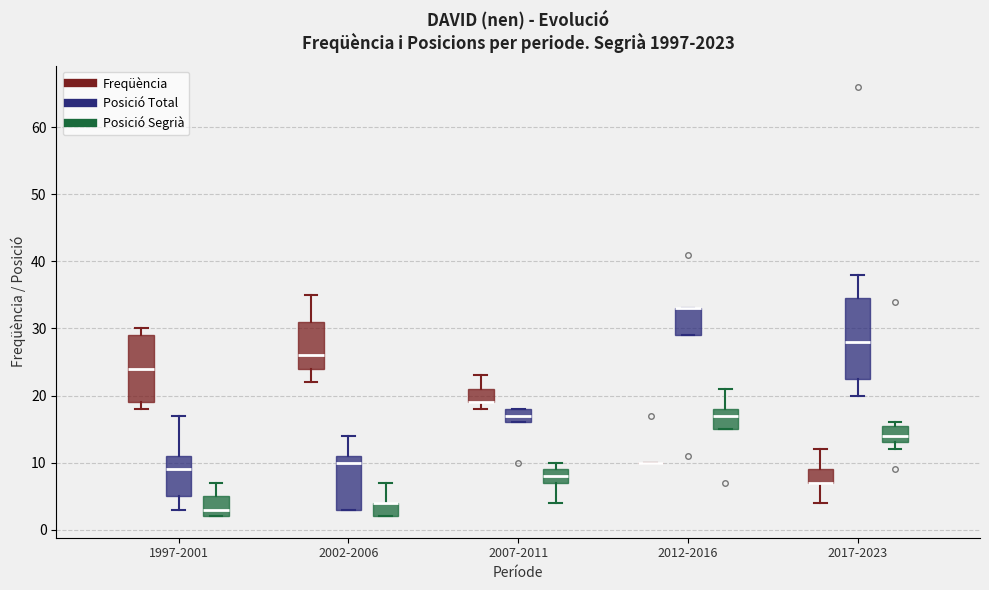

Reading left to right, transcribe this box plot: for each box, give where its median line is, the range the box spans, and where its two whiskers end, as read against the y-axis. The values are not printed on the chart, so give them approximately, as read against the axis.

1997-2001 (Freqüència): median 24, box 19 to 29, whiskers 18 to 30
1997-2001 (Posició Total): median 9, box 5 to 11, whiskers 3 to 17
1997-2001 (Posició Segrià): median 3, box 2 to 5, whiskers 2 to 7
2002-2006 (Freqüència): median 26, box 24 to 31, whiskers 22 to 35
2002-2006 (Posició Total): median 10, box 3 to 11, whiskers 3 to 14
2002-2006 (Posició Segrià): median 4 (drawn on the box's upper edge), box 2 to 4, whiskers 2 to 7
2007-2011 (Freqüència): median 19 (drawn on the box's lower edge), box 19 to 21, whiskers 18 to 23
2007-2011 (Posició Total): median 17, box 16 to 18, whiskers 16 to 18
2007-2011 (Posició Segrià): median 8, box 7 to 9, whiskers 4 to 10
2012-2016 (Freqüència): box collapsed to a line at 10, whiskers 10 to 10
2012-2016 (Posició Total): median 33 (drawn on the box's upper edge), box 29 to 33, whiskers 29 to 33
2012-2016 (Posició Segrià): median 17, box 15 to 18, whiskers 15 to 21
2017-2023 (Freqüència): median 7 (drawn on the box's lower edge), box 7 to 9, whiskers 4 to 12
2017-2023 (Posició Total): median 28, box 23 to 35, whiskers 20 to 38
2017-2023 (Posició Segrià): median 14, box 13 to 16, whiskers 12 to 16 (just above the box's upper edge)